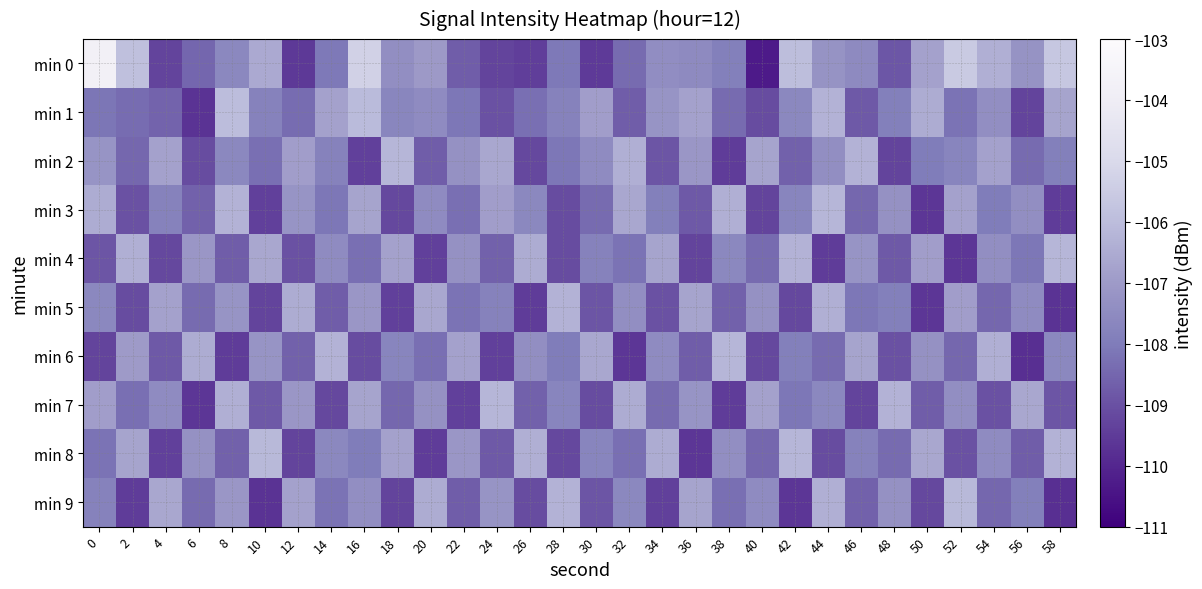

What is the maximum value shown in the chart?

-103.8